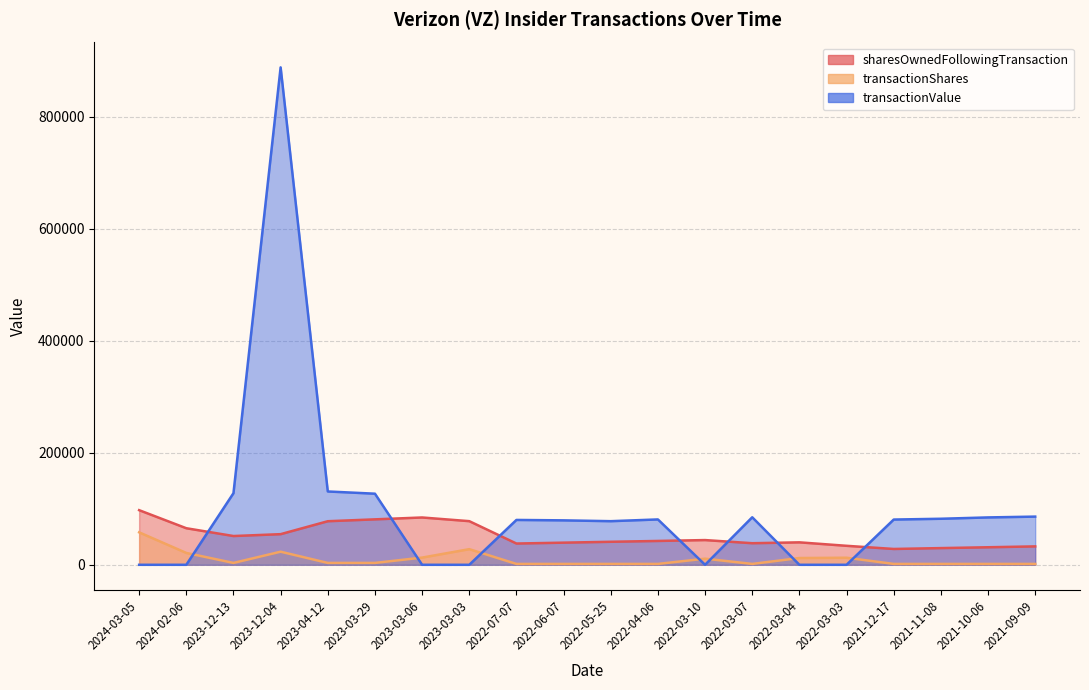

What is the label of the 4th point from the right?

2021-12-17